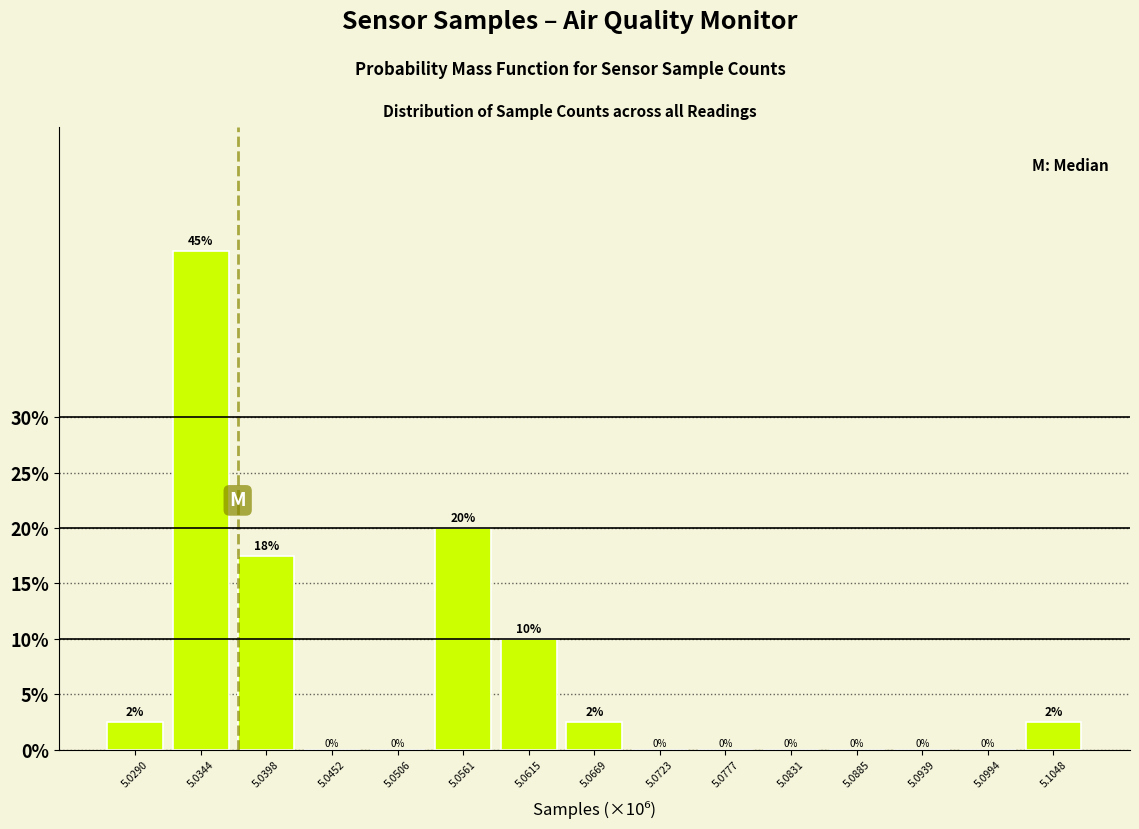

What is the maximum value shown in the chart?

45.0